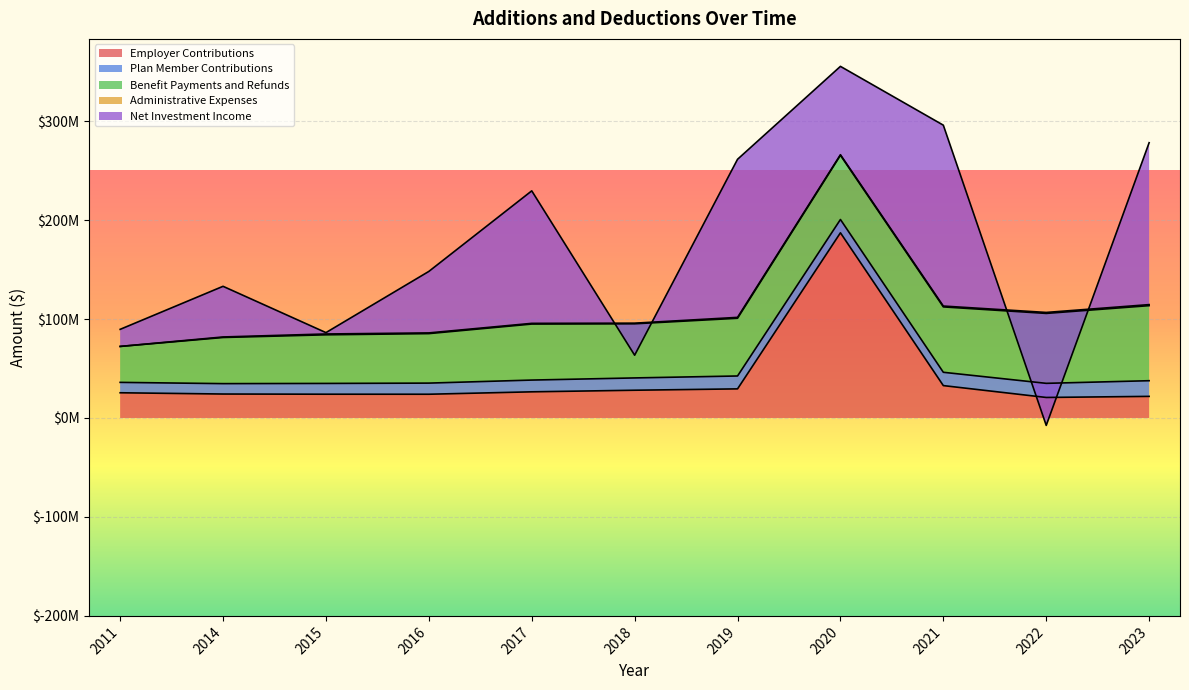

What is the value of the Employer Contributions point at the 2nd from the left?

24198117